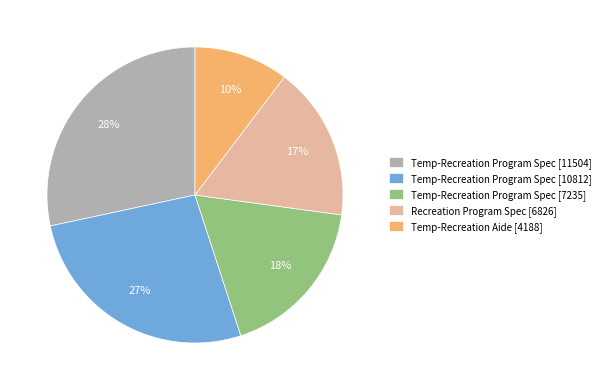

What percentage is the Recreation Program Spec [6826] slice, to the nearest percent?

17%